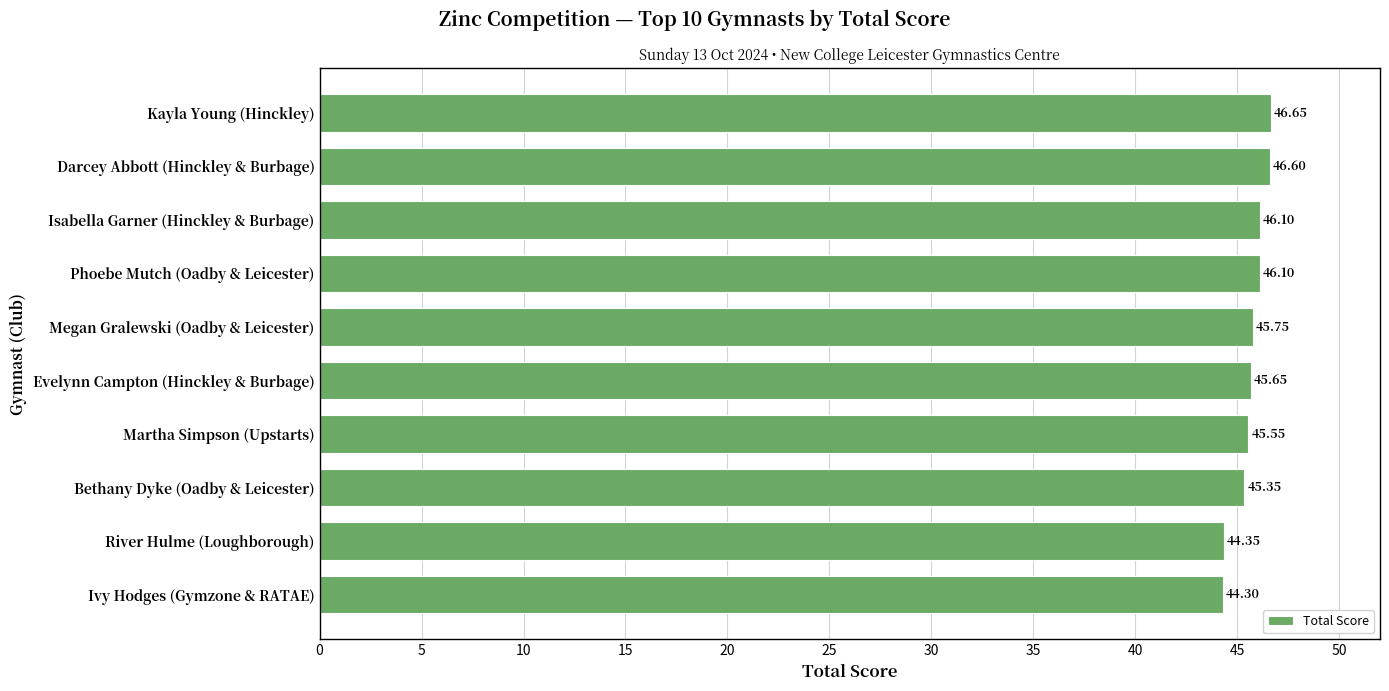

Are the bars horizontal?

Yes